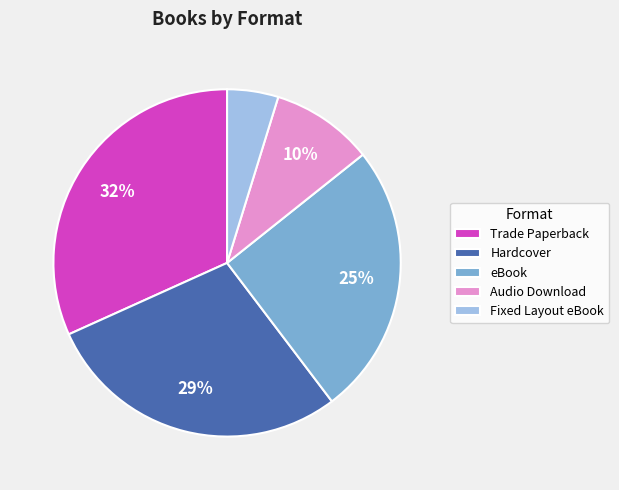

Count the number of slices in the pie.

5